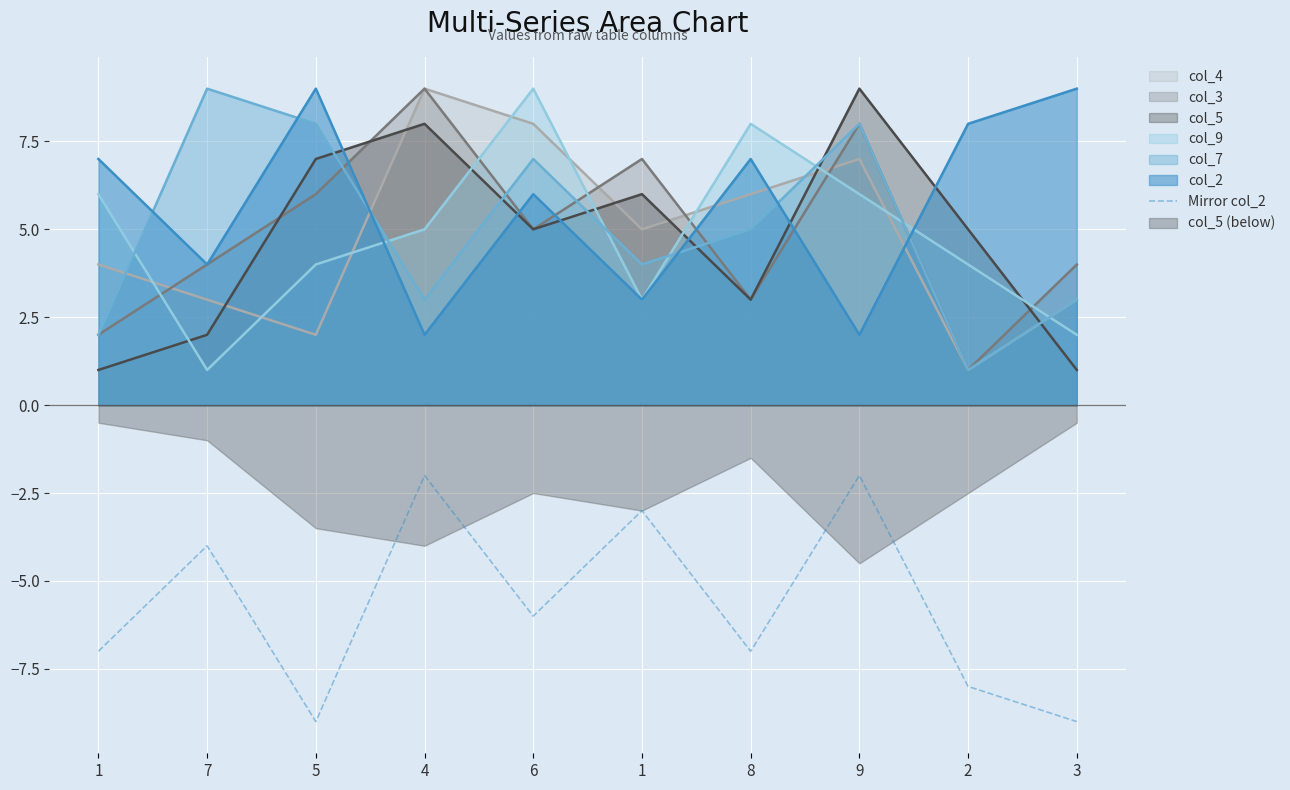

Does the chart display data point markers on the line(s)?

No